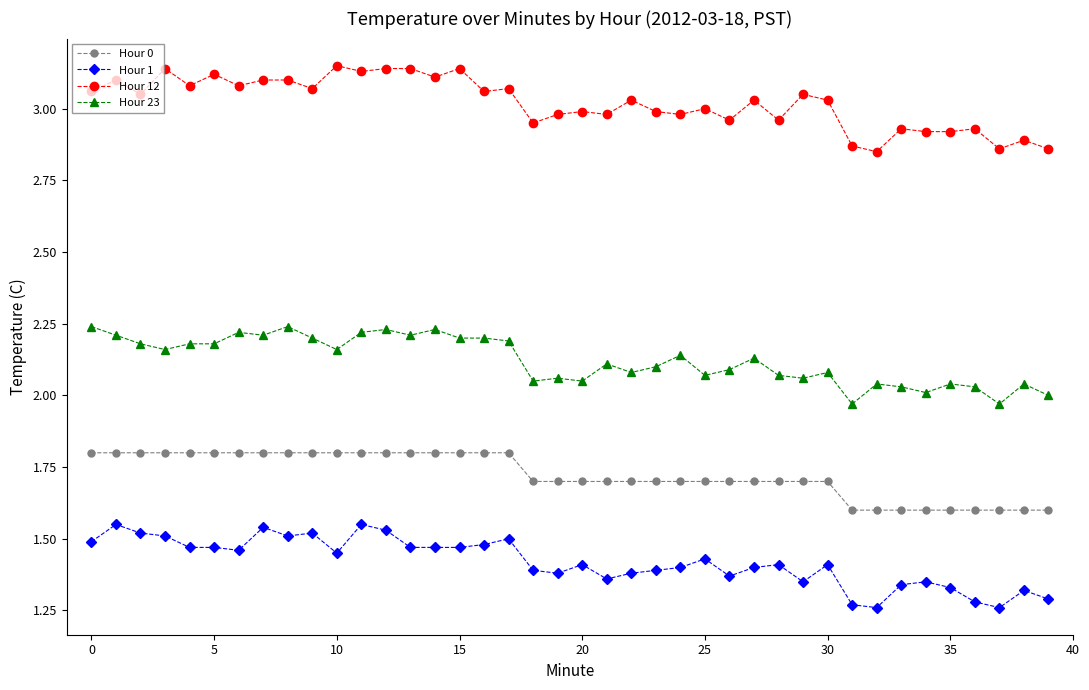

What is the maximum value for Hour 0?

1.8